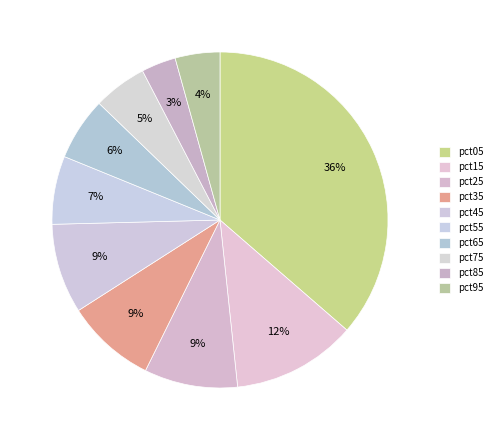

How many slices are in this pie chart?

10